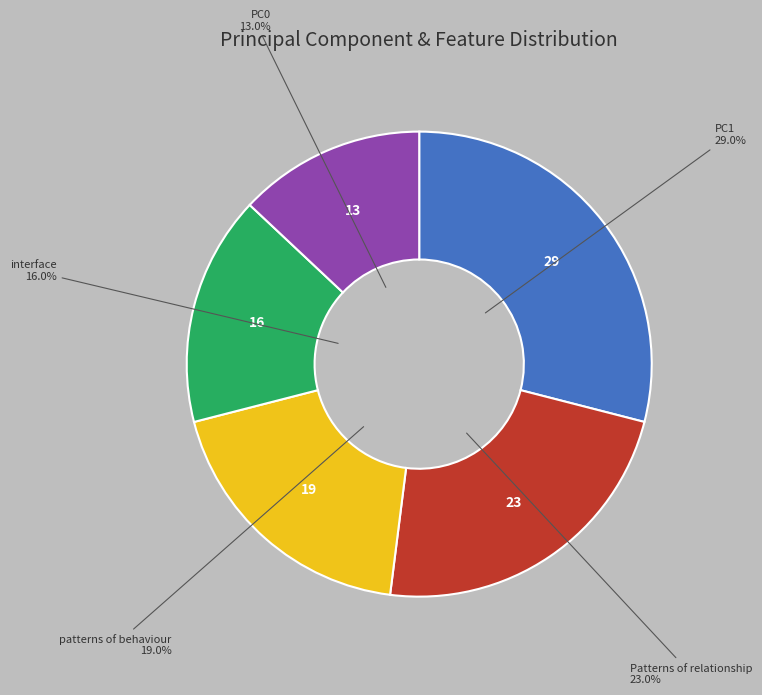

Does any single category account for the majority?

No